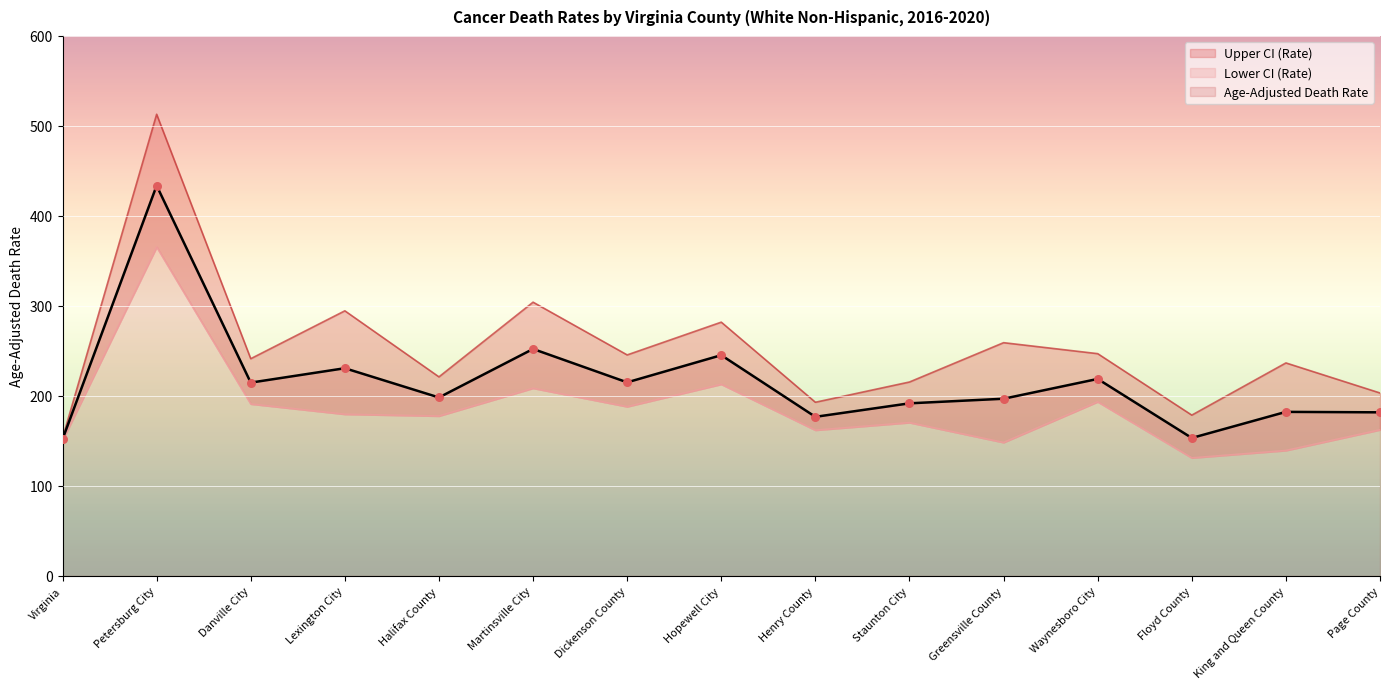

Is the value of Lower CI (Rate) at Page County greater than the value of Upper CI (Rate) at Hopewell City?

No